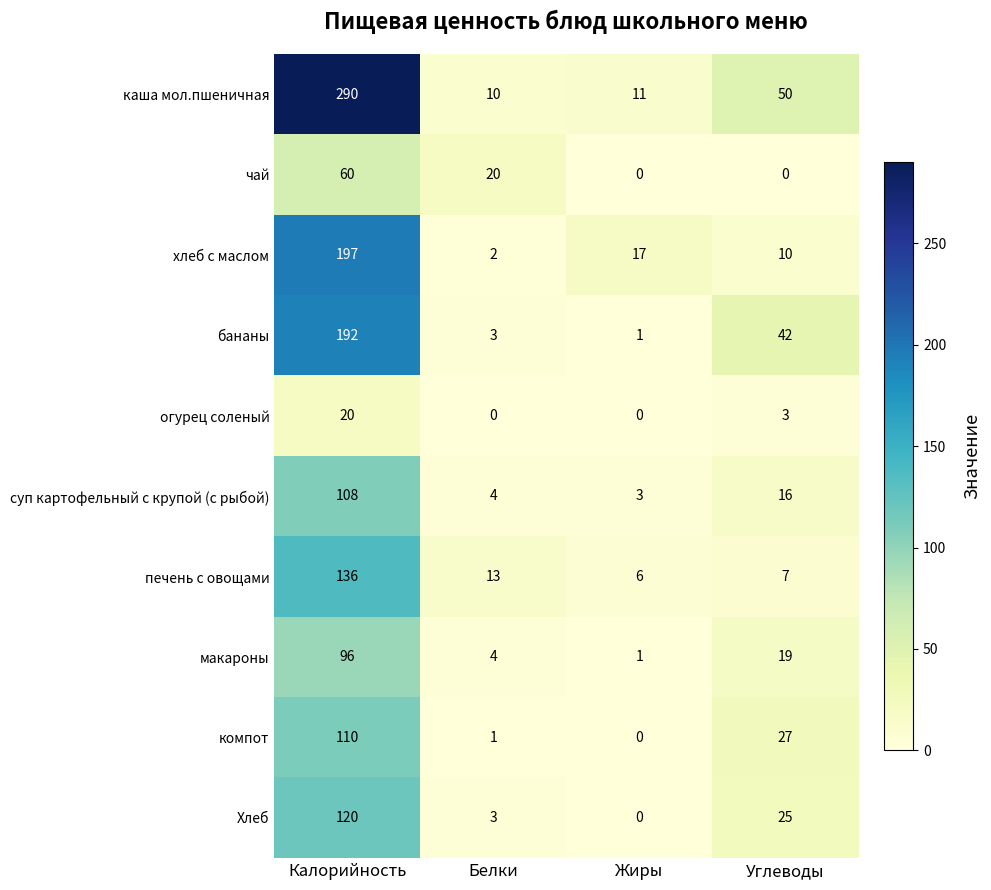

Which series has the largest range (max minus min)?

каша мол.пшеничная